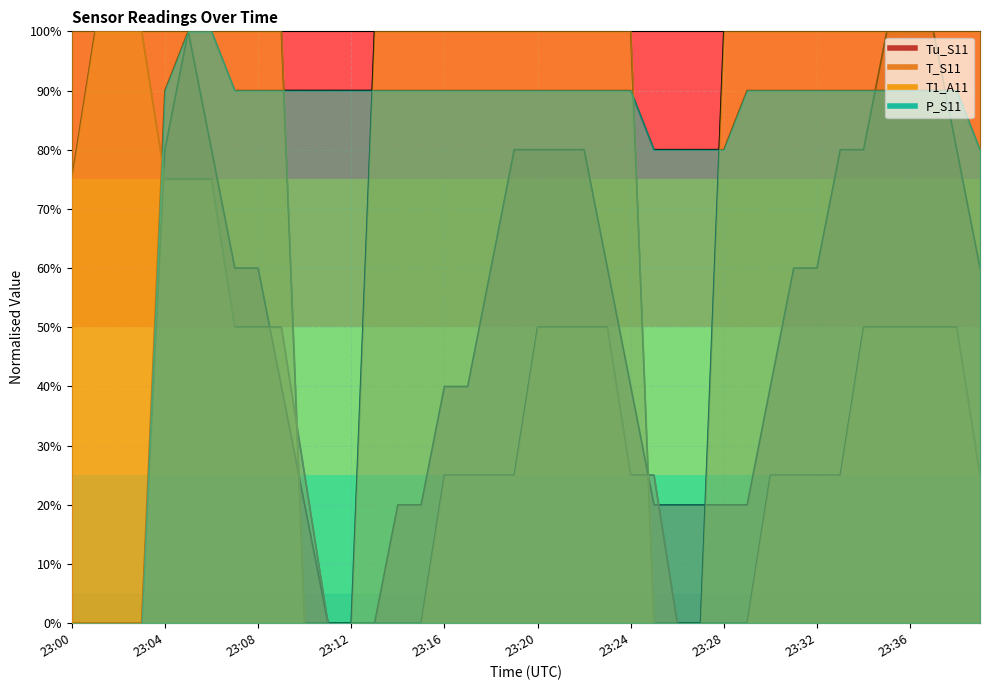

Reading left to right, what are all the values shown in this chart?

Tu_S11: 0.0	0.0	0.0	0.0	80.0	100.0	80.0	60.0	60.0	40.0	20.0	0.0	0.0	0.0	20.0	20.0	40.0	40.0	60.0	80.0	80.0	80.0	80.0	60.0	40.0	20.0	20.0	20.0	20.0	20.0	40.0	60.0	60.0	80.0	80.0	100.0	100.0	100.0	80.0	60.0
T_S11: 75.0	100.0	100.0	100.0	75.0	75.0	75.0	50.0	50.0	50.0	25.0	0.0	0.0	0.0	0.0	0.0	25.0	25.0	25.0	25.0	50.0	50.0	50.0	50.0	25.0	25.0	0.0	0.0	0.0	0.0	25.0	25.0	25.0	25.0	50.0	50.0	50.0	50.0	50.0	25.0
T1_A11: 100.0	100.0	100.0	100.0	100.0	100.0	100.0	100.0	100.0	100.0	0.0	0.0	0.0	100.0	100.0	100.0	100.0	100.0	100.0	100.0	100.0	100.0	100.0	100.0	100.0	0.0	0.0	0.0	100.0	100.0	100.0	100.0	100.0	100.0	100.0	100.0	100.0	100.0	100.0	100.0